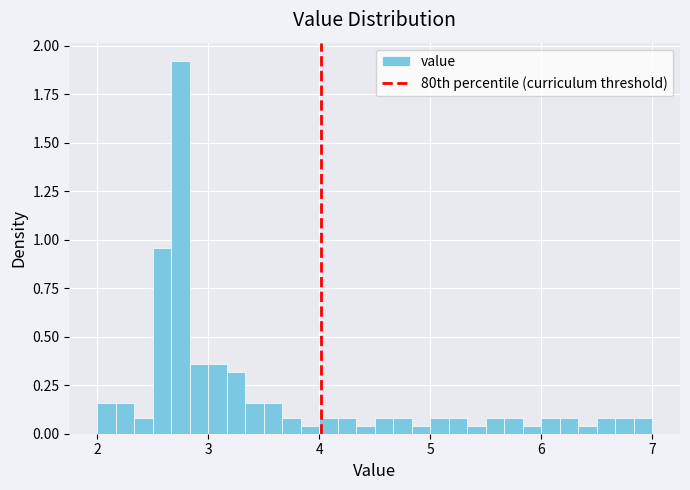

Around what value on the x-axis is the tallest bar? Give the approximate position of its centre, as read against the axis.

2.8